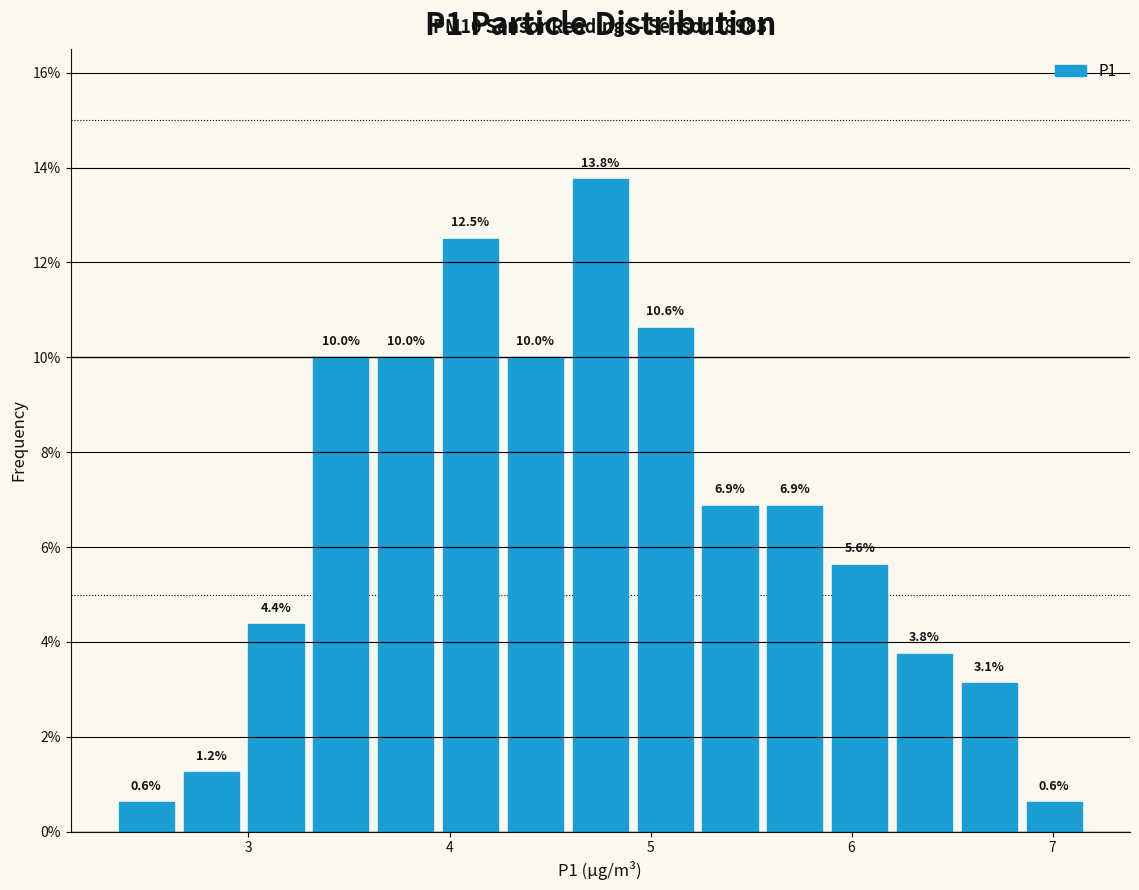

Around what value on the x-axis is the tallest bar? Give the approximate position of its centre, as read against the axis.

4.8